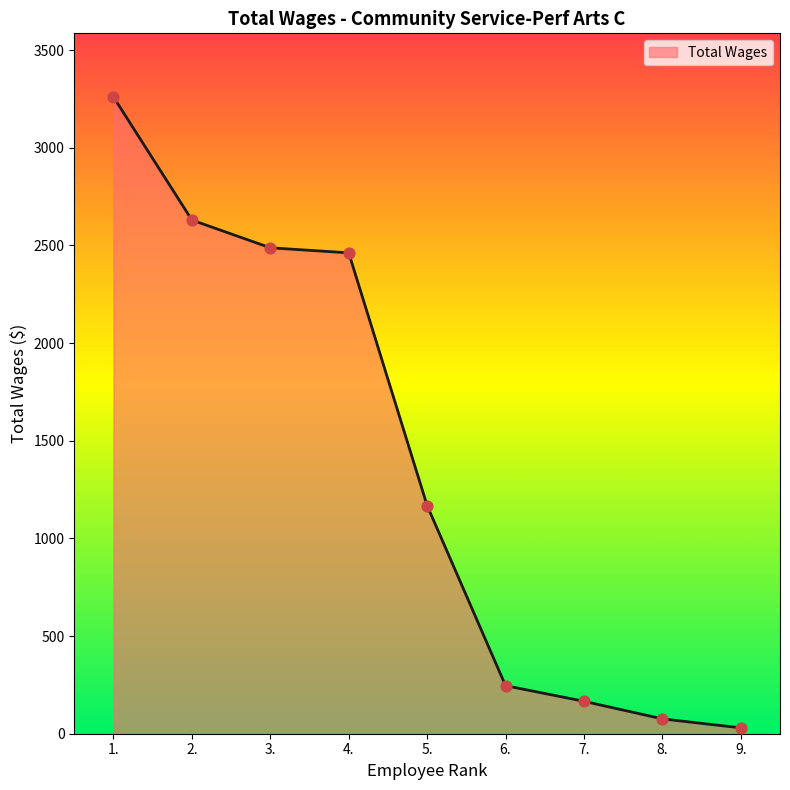

What is the change in value from 5. to 7.?

-1002